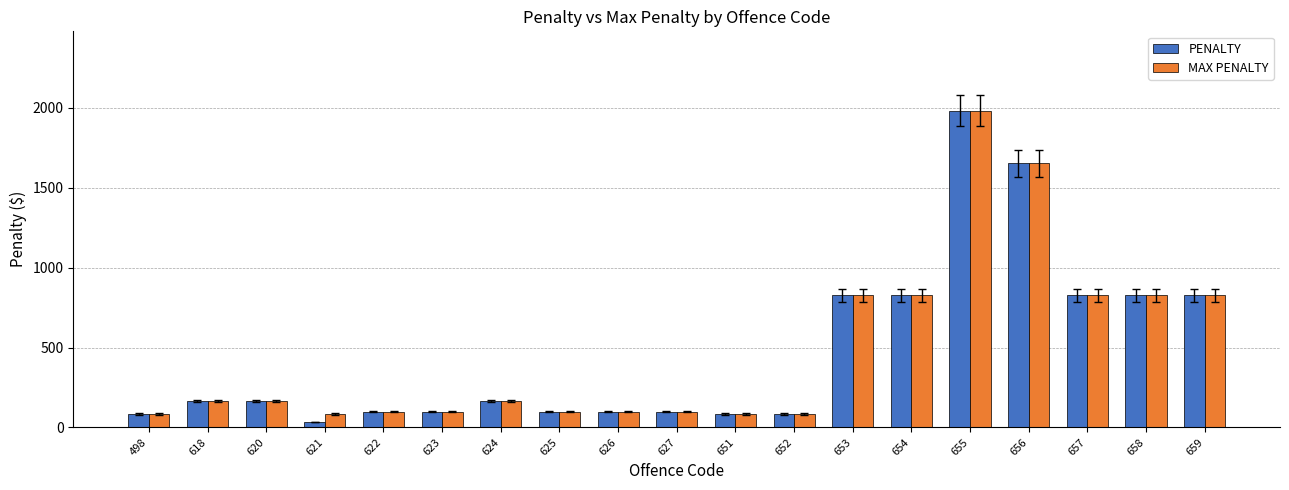

Is the value of PENALTY at 622 greater than the value of MAX PENALTY at 618?

No